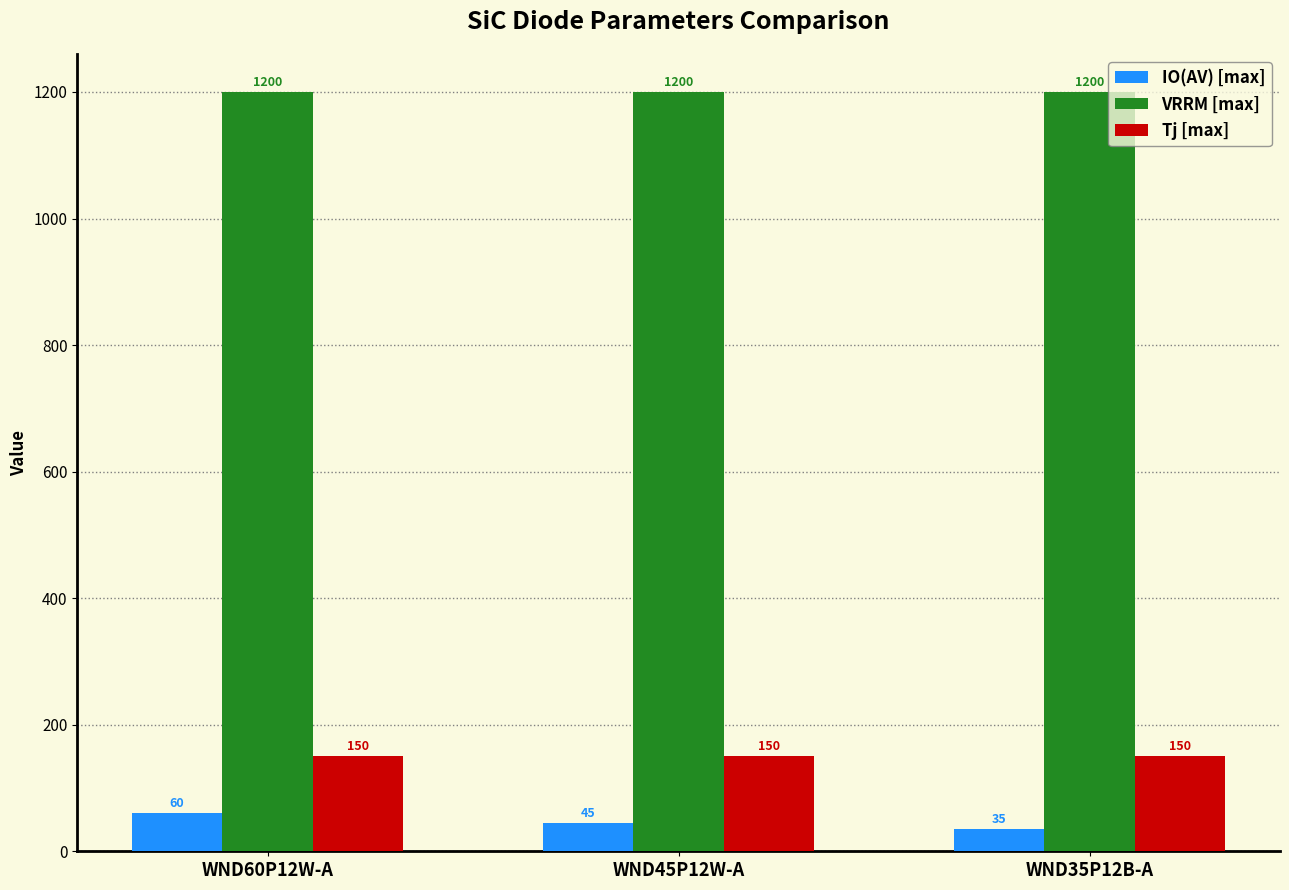

Which series changed the most between WND60P12W-A and WND35P12B-A?

IO(AV) [max]